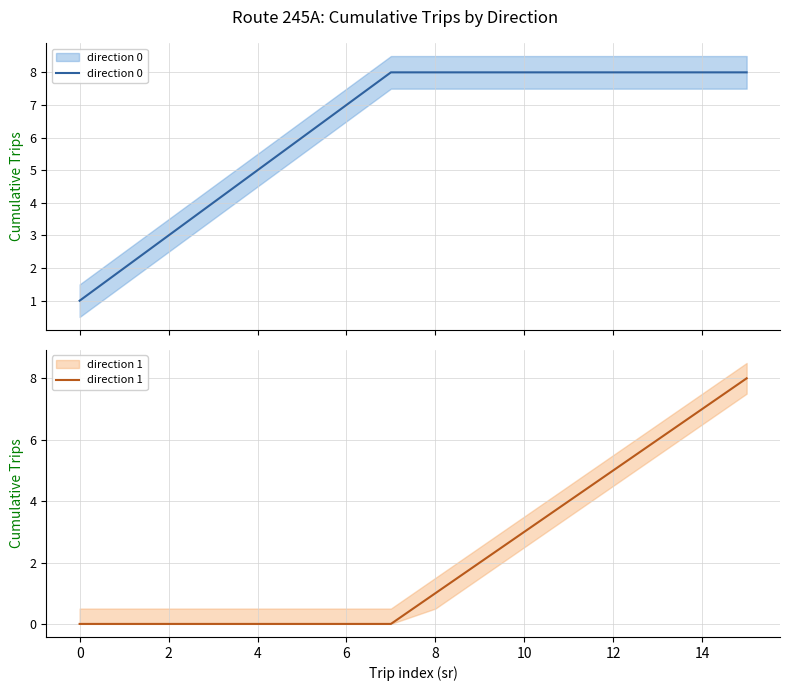

Does the chart display data point markers on the line(s)?

No